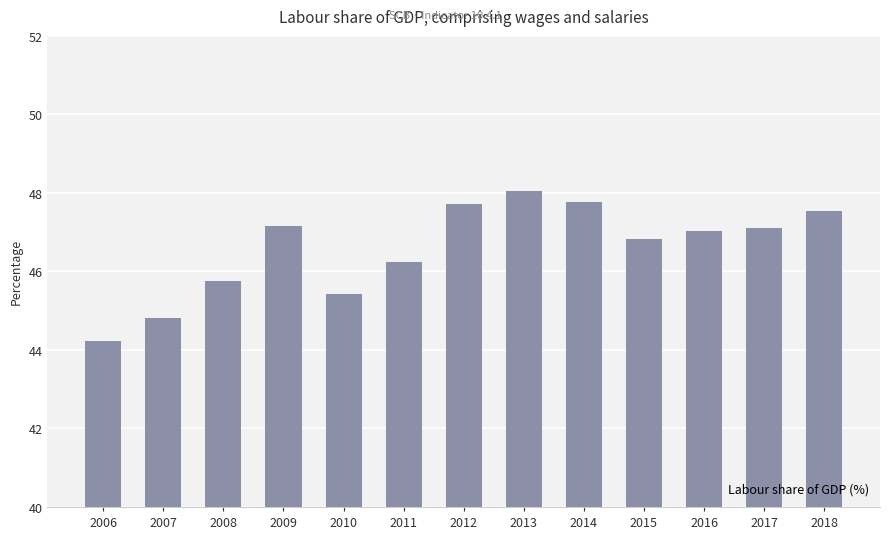

At which category does the chart reach its minimum across all series?

2006